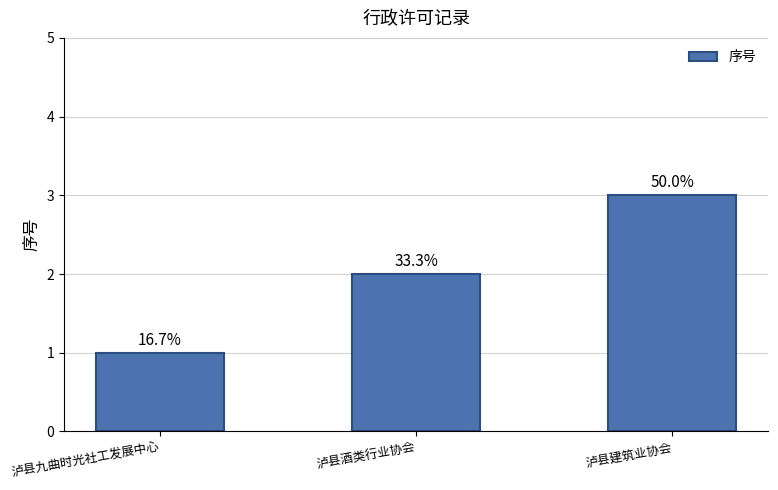

Which label corresponds to the smallest value in the chart?

泸县九曲时光社工发展中心